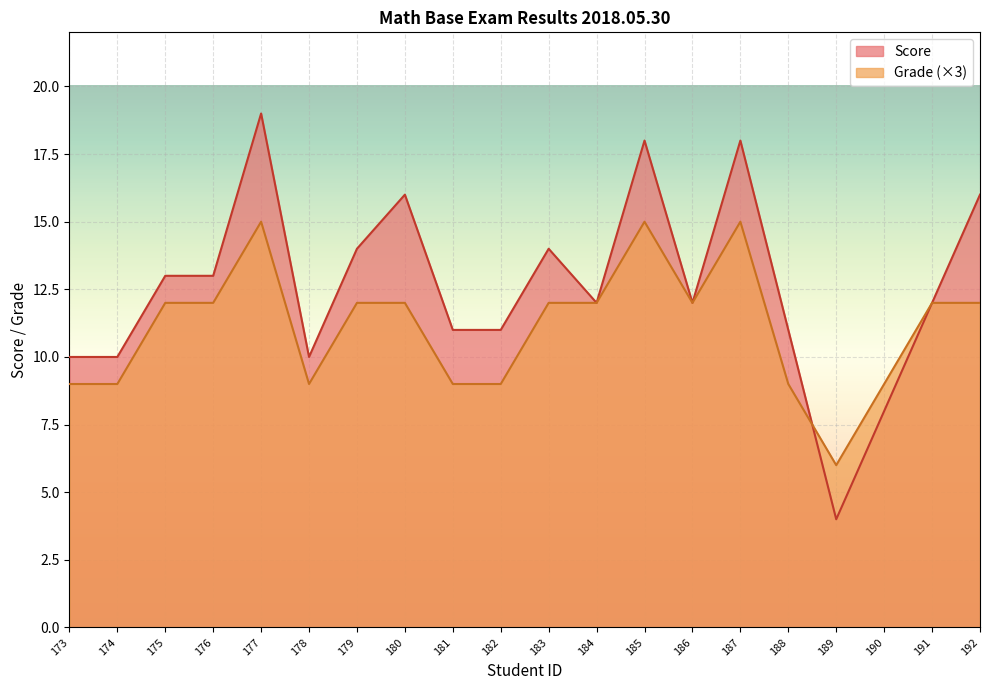

How many categories are shown in the chart?

20